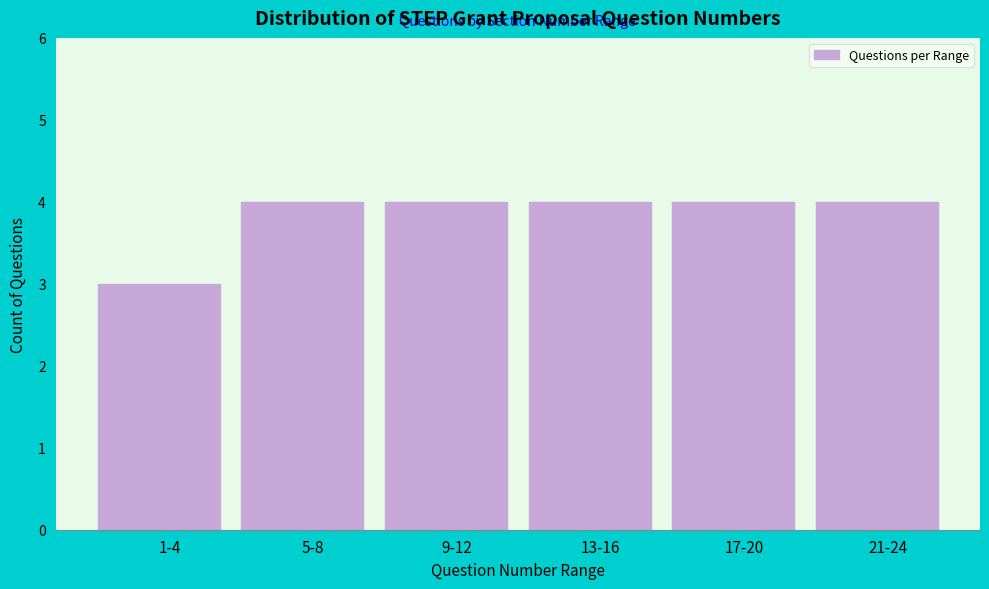

Reading right to left, what are all the values shown in this chart?

21-24=4	17-20=4	13-16=4	9-12=4	5-8=4	1-4=3